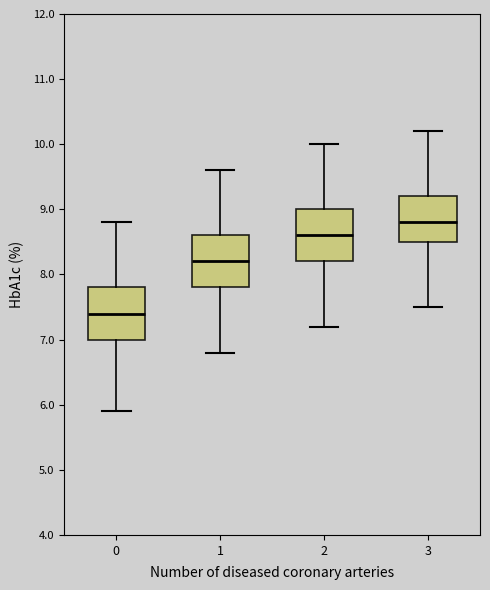

Reading left to right, transcribe this box plot: for each box, give where its median line is, the range the box spans, and where its two whiskers end, as read against the y-axis. The values are not printed on the chart, so give them approximately, as read against the axis.

0: median 7.4, box 7.0 to 7.8, whiskers 5.9 to 8.8
1: median 8.2, box 7.8 to 8.6, whiskers 6.8 to 9.6
2: median 8.6, box 8.2 to 9.0, whiskers 7.2 to 10.0
3: median 8.8, box 8.5 to 9.2, whiskers 7.5 to 10.2